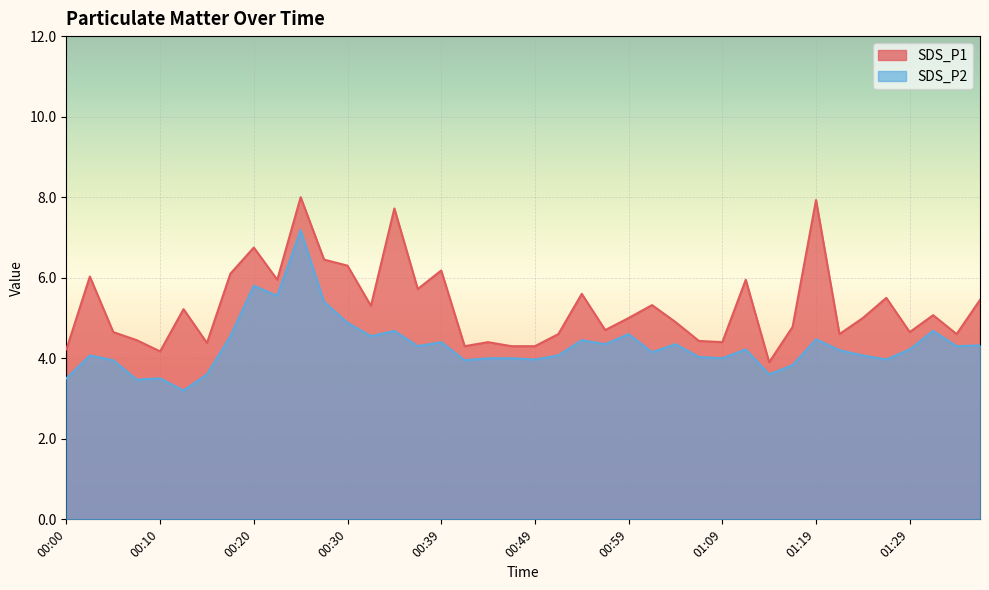

How many interior local peaks does the SDS_P1 series have?

13